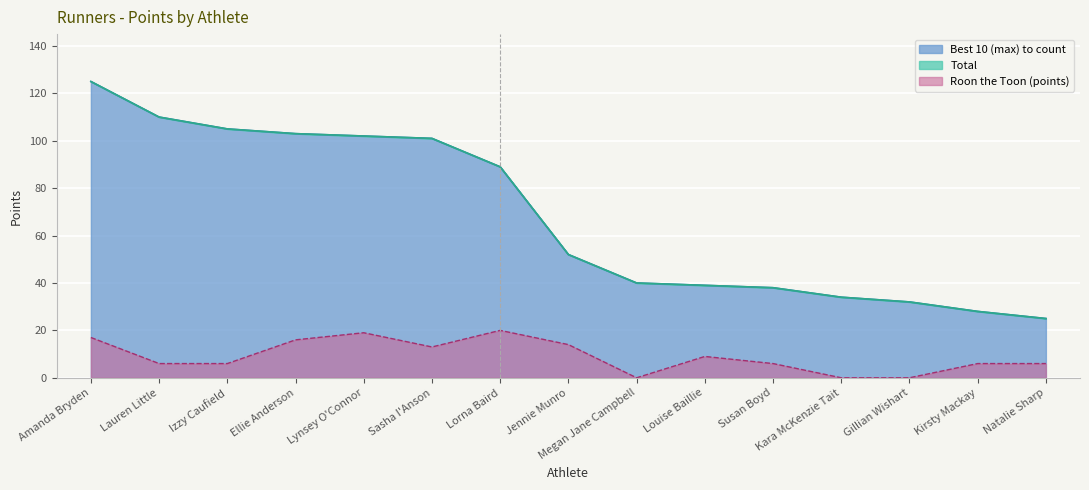

Which series has the largest total across all categories?

Total